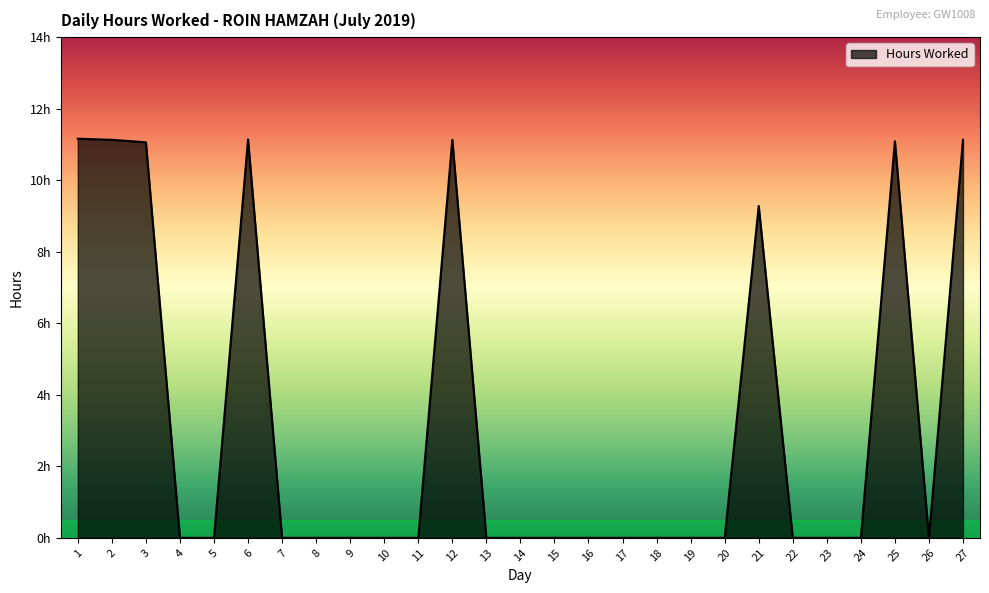

Reading left to right, transcribe all the data shown in this chart.

1=11.2	2=11.1	3=11.1	4=0.0	5=0.0	6=11.1	7=0.0	8=0.0	9=0.0	10=0.0	11=0.0	12=11.1	13=0.0	14=0.0	15=0.0	16=0.0	17=0.0	18=0.0	19=0.0	20=0.0	21=9.3	22=0.0	23=0.0	24=0.0	25=11.1	26=0.0	27=11.1